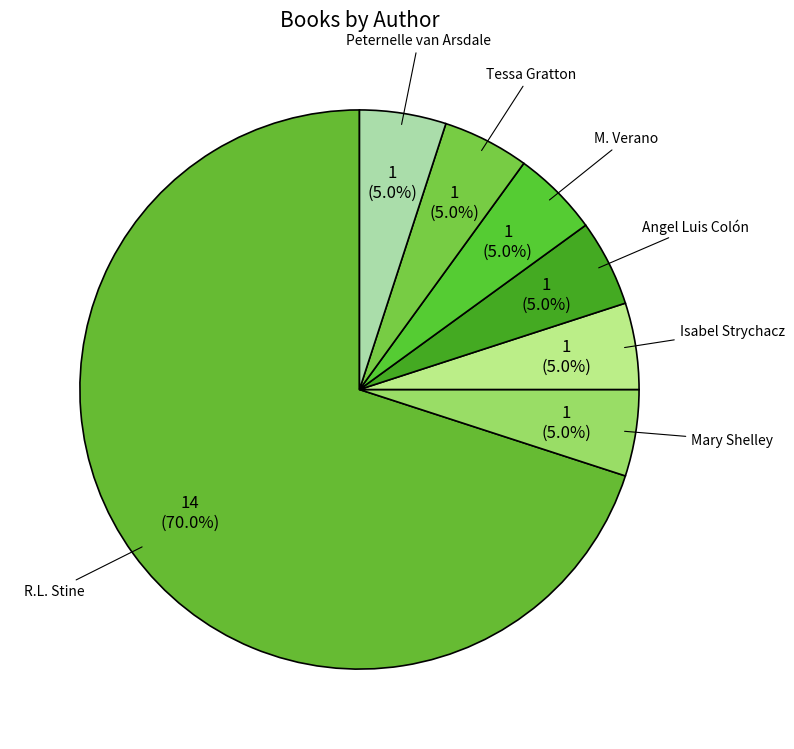

Which category has the biggest portion of the pie?

R.L. Stine